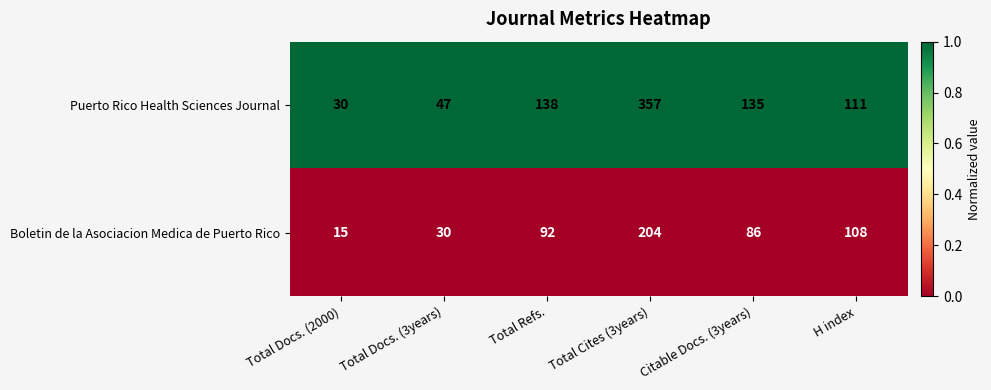

Which series has the largest range (max minus min)?

Puerto Rico Health Sciences Journal